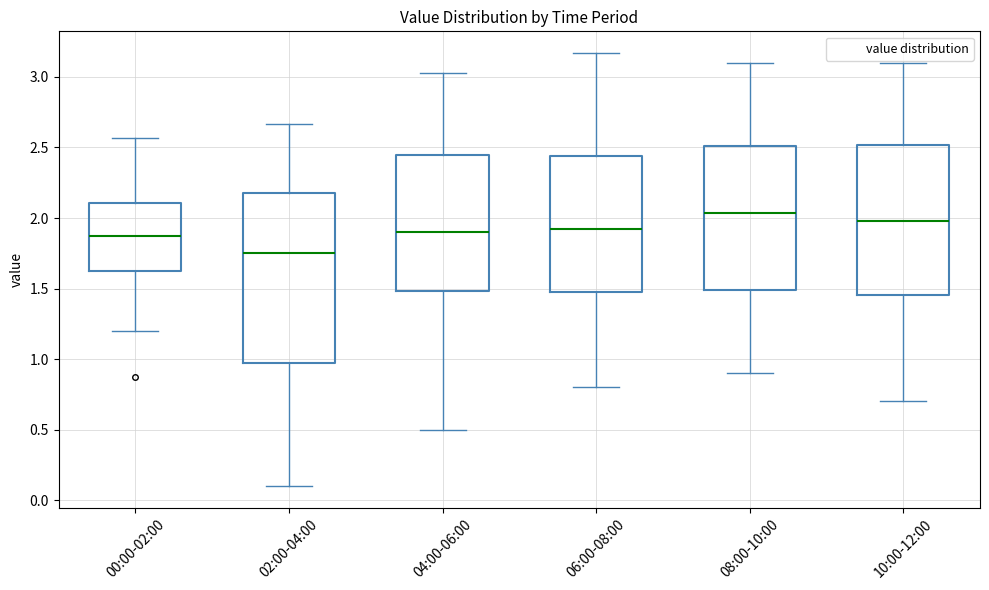

Reading left to right, transcribe this box plot: for each box, give where its median line is, the range the box spans, and where its two whiskers end, as read against the y-axis. The values are not printed on the chart, so give them approximately, as read against the axis.

00:00-02:00: median 1.85, box 1.60 to 2.10, whiskers 1.20 to 2.55
02:00-04:00: median 1.75, box 1.00 to 2.20, whiskers 0.10 to 2.65
04:00-06:00: median 1.90, box 1.50 to 2.45, whiskers 0.50 to 3.05
06:00-08:00: median 1.90, box 1.50 to 2.45, whiskers 0.80 to 3.15
08:00-10:00: median 2.05, box 1.50 to 2.50, whiskers 0.90 to 3.10
10:00-12:00: median 2.00, box 1.45 to 2.50, whiskers 0.70 to 3.10